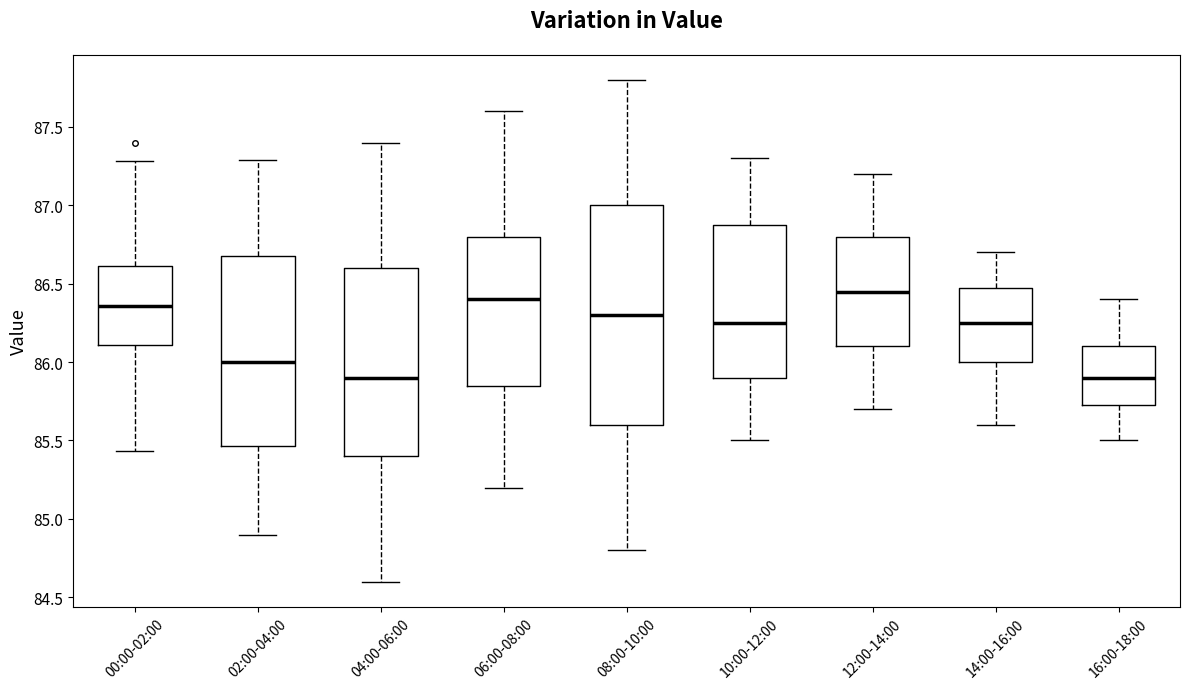

Comparing the boxes themselves (not the whiskers), which one is the tallest?

08:00-10:00